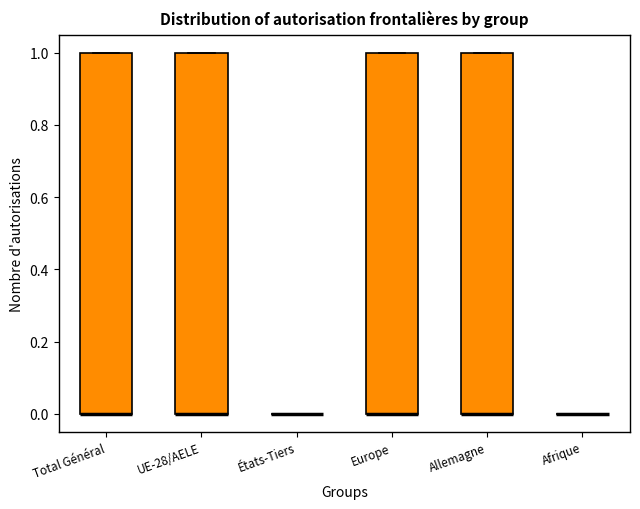

Reading left to right, transcribe this box plot: for each box, give where its median line is, the range the box spans, and where its two whiskers end, as read against the y-axis. The values are not printed on the chart, so give them approximately, as read against the axis.

Total Général: median 0 (drawn on the box's lower edge), box 0 to 1, whiskers 0 to 1
UE-28/AELE: median 0 (drawn on the box's lower edge), box 0 to 1, whiskers 0 to 1
États-Tiers: box collapsed to a line at 0, whiskers 0 to 0
Europe: median 0 (drawn on the box's lower edge), box 0 to 1, whiskers 0 to 1
Allemagne: median 0 (drawn on the box's lower edge), box 0 to 1, whiskers 0 to 1
Afrique: box collapsed to a line at 0, whiskers 0 to 0